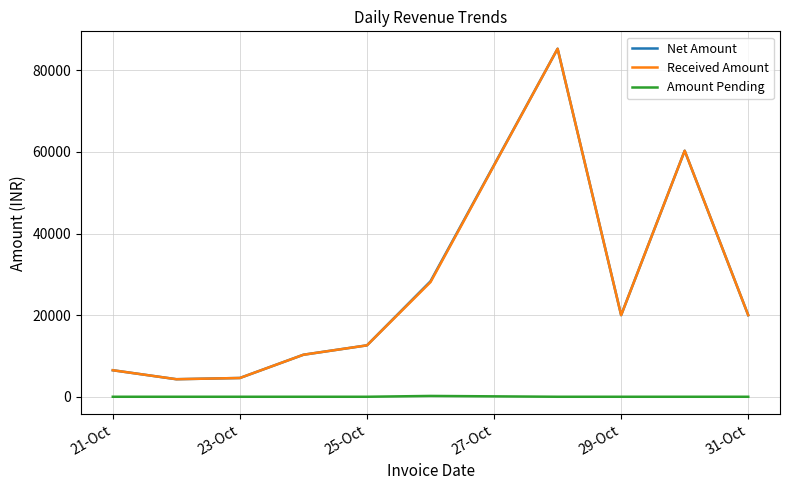

What is the minimum value for Net Amount?

4300